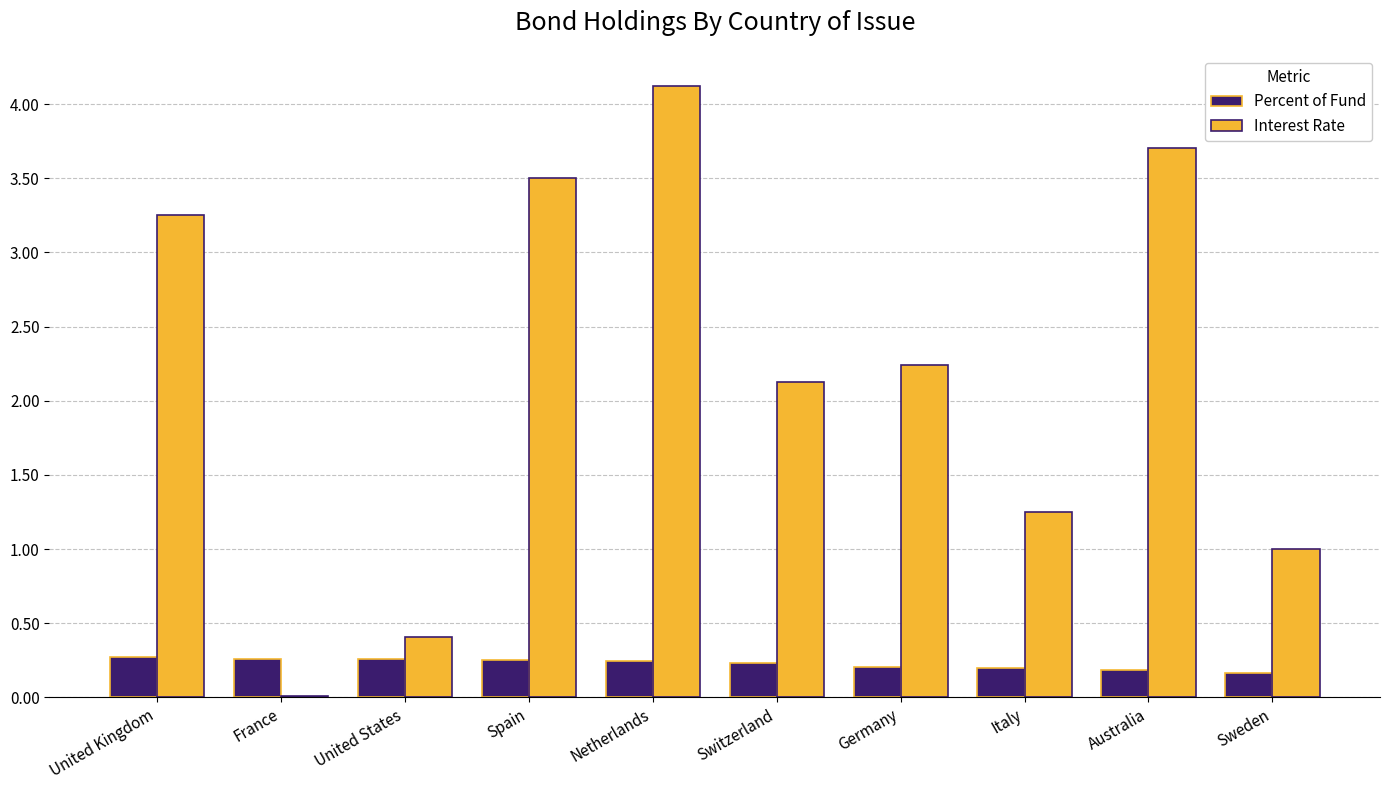

What is the sum of the Interest Rate values at United States and Switzerland?

2.5